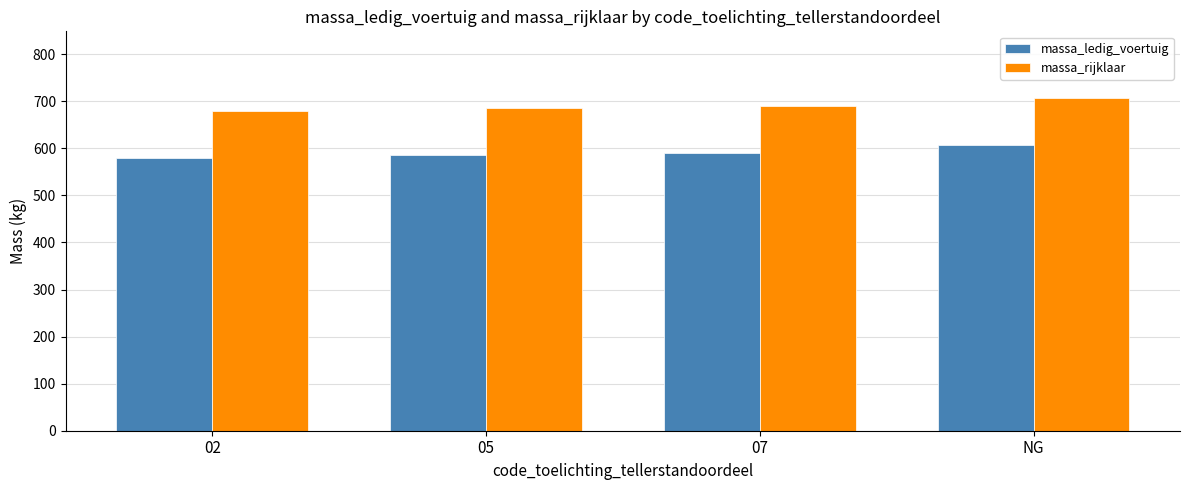

At how many categories does at least one series exceed 628?

4